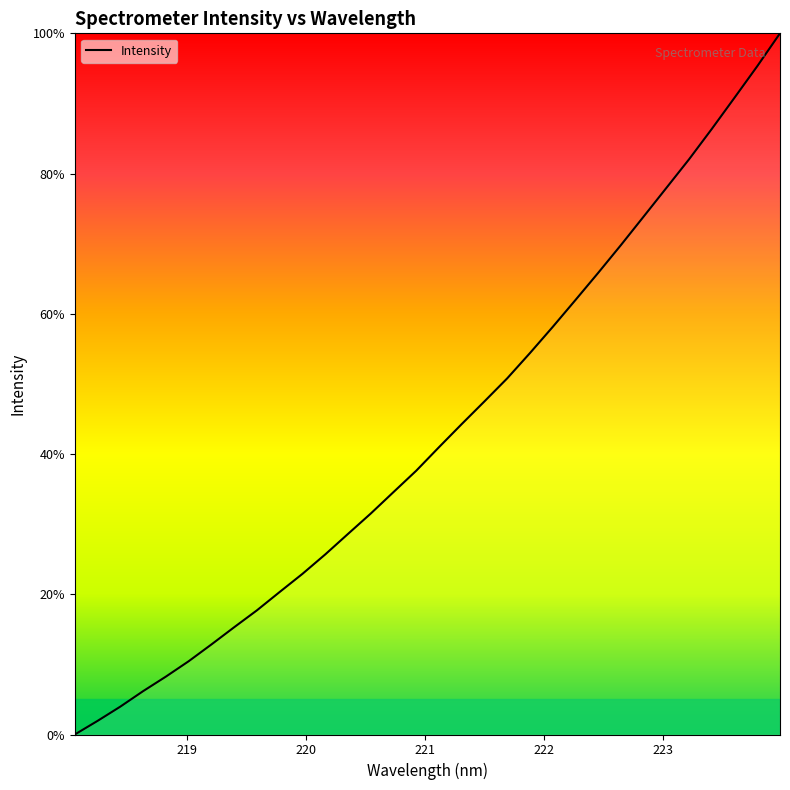

What is the difference between the maximum and minimum values?

100.0